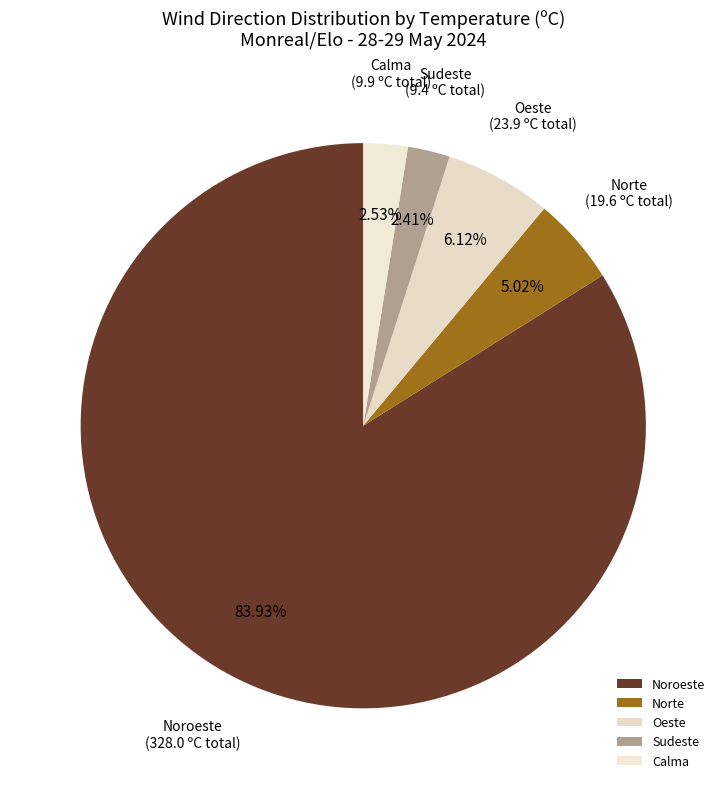

Which has a higher value, Oeste or Calma?

Oeste